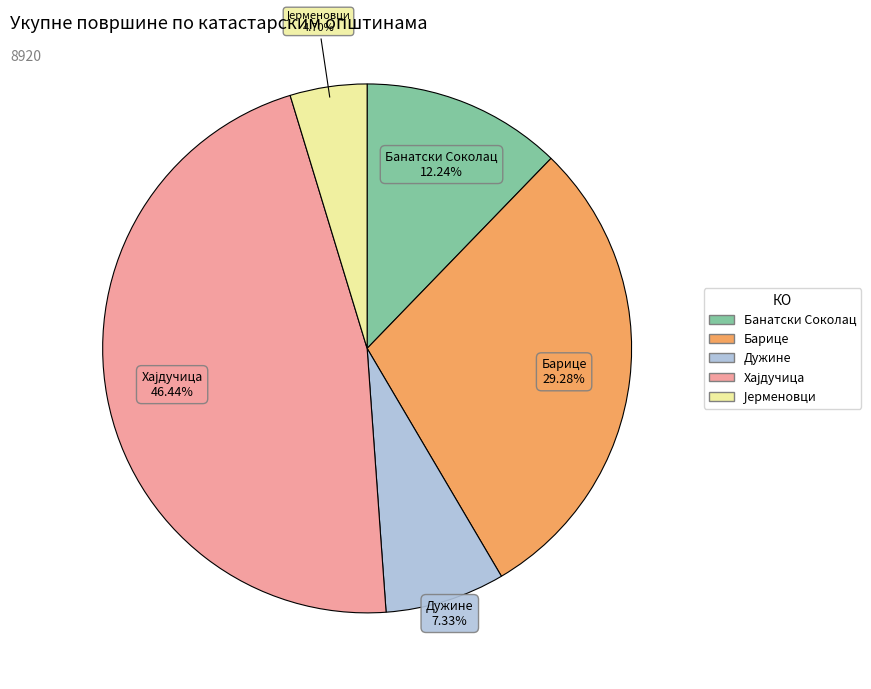

The Барице slice represents 22% of the pie. True or false?

False